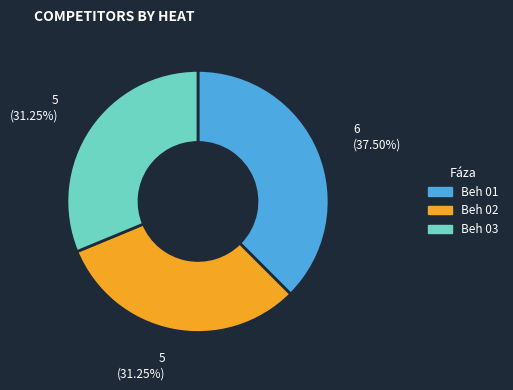

Does any single category account for the majority?

No